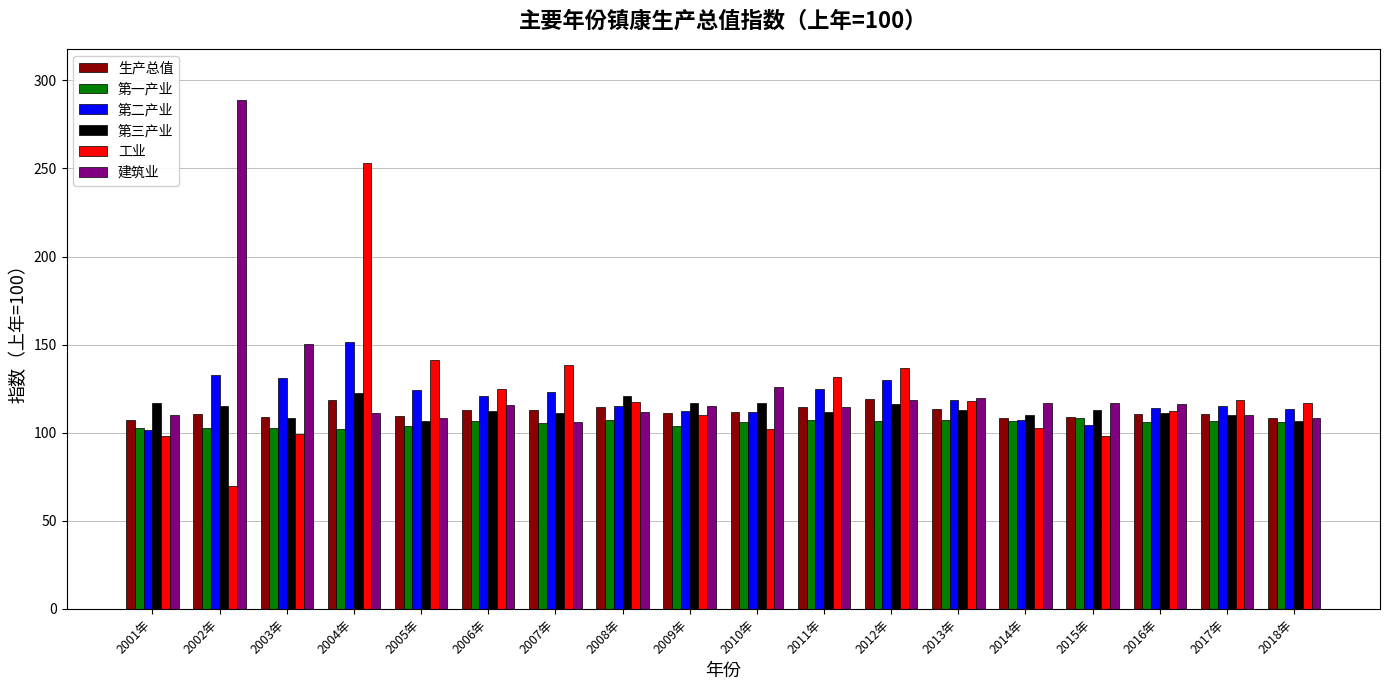

What is the average value of the 第二产业 series?

119.6